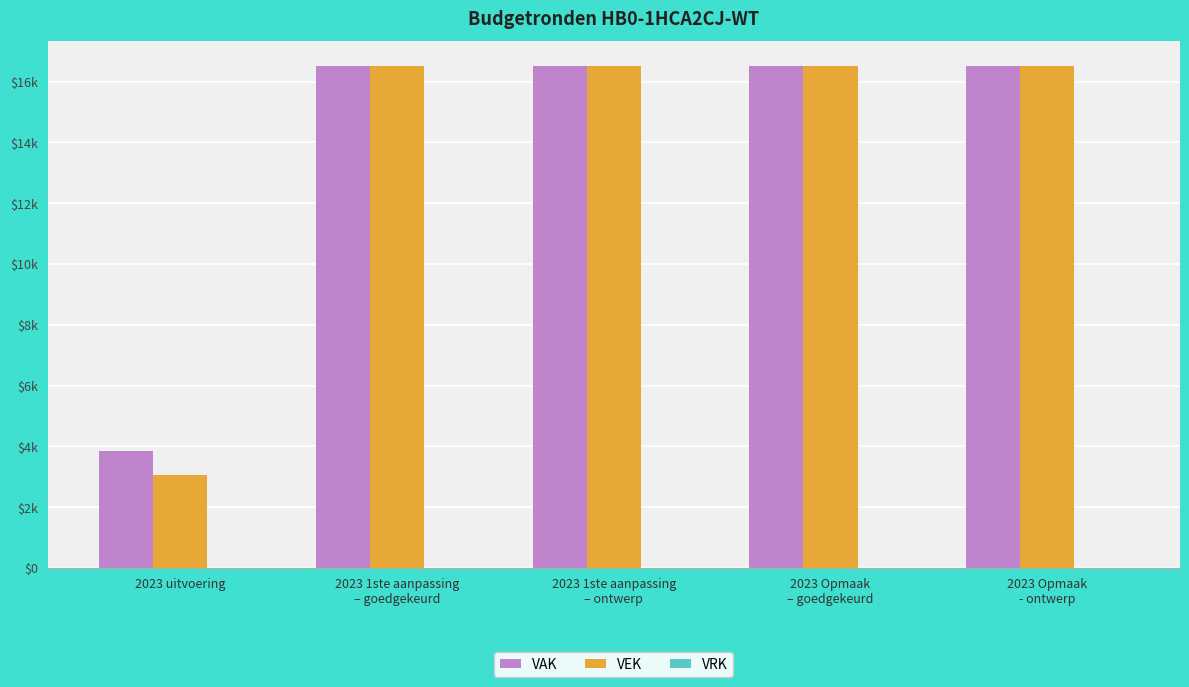

What is the total value across all series at 2023 Opmaak
– goedgekeurd?

33000